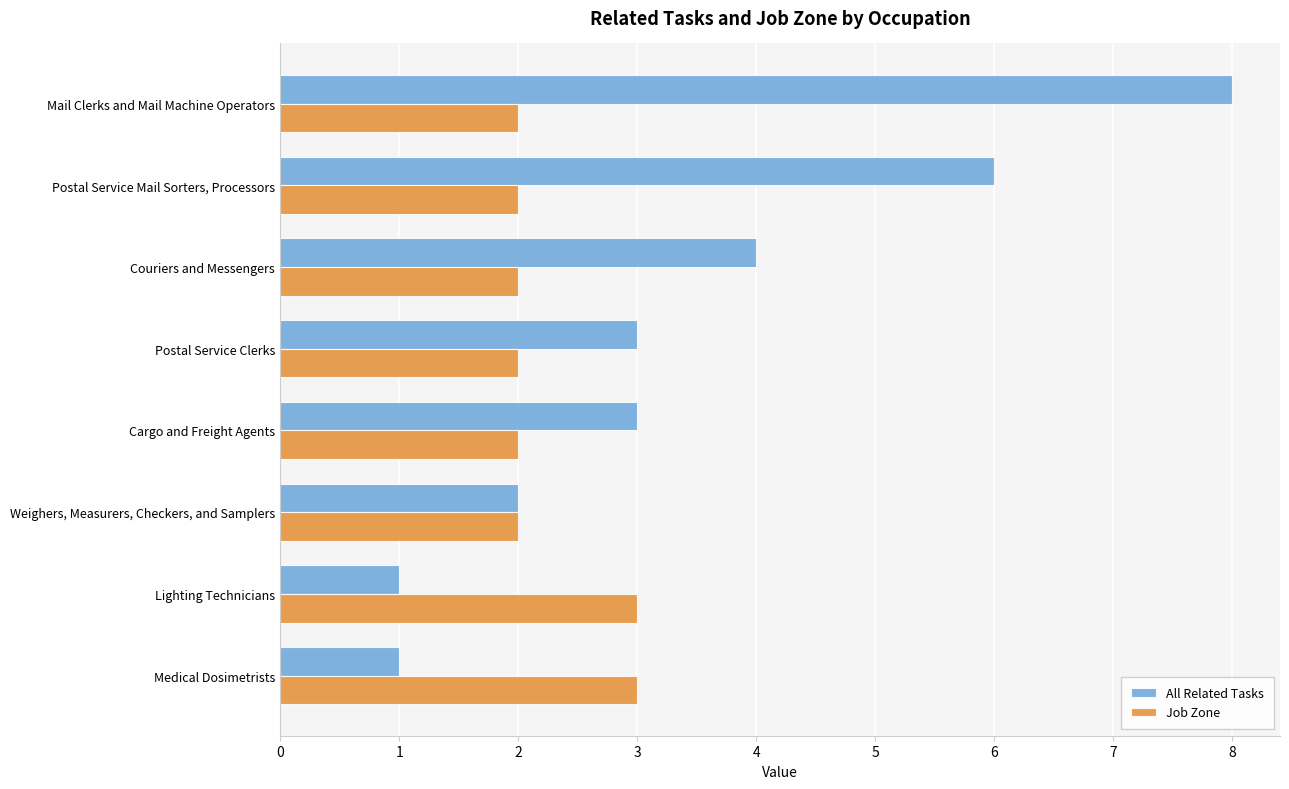

Is the value of All Related Tasks at Postal Service Mail Sorters, Processors greater than the value of Job Zone at Postal Service Clerks?

Yes